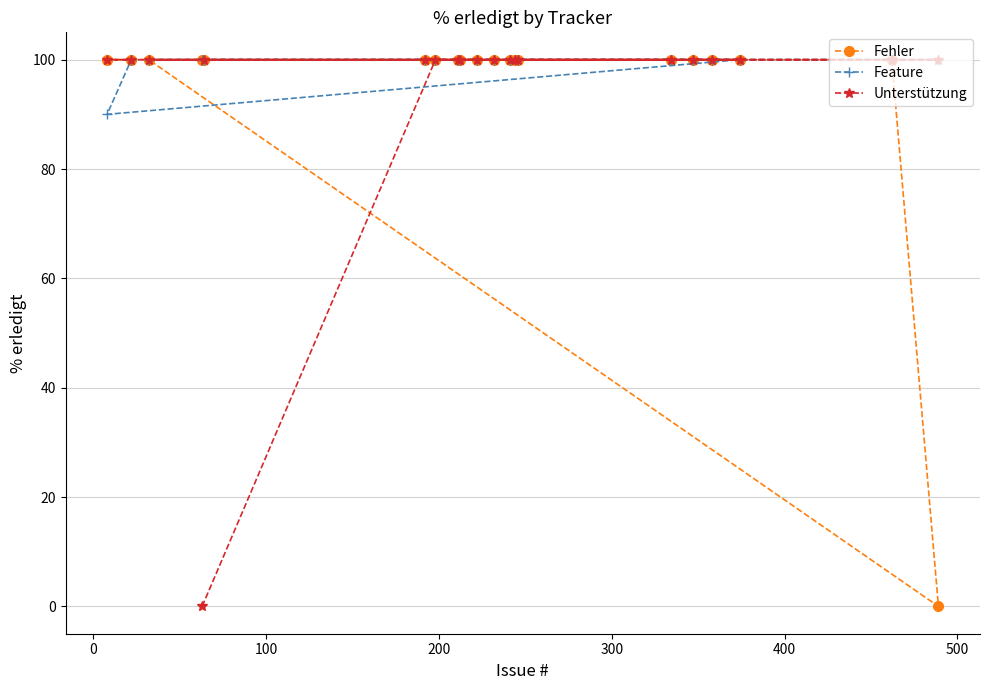

True or false: Unterstützung and Fehler cross at least once.

False